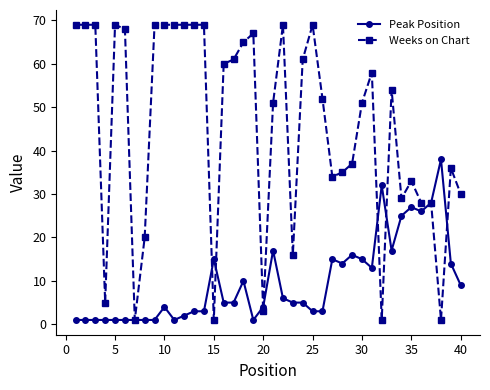

What are all the series names shown in the legend?

Peak Position, Weeks on Chart